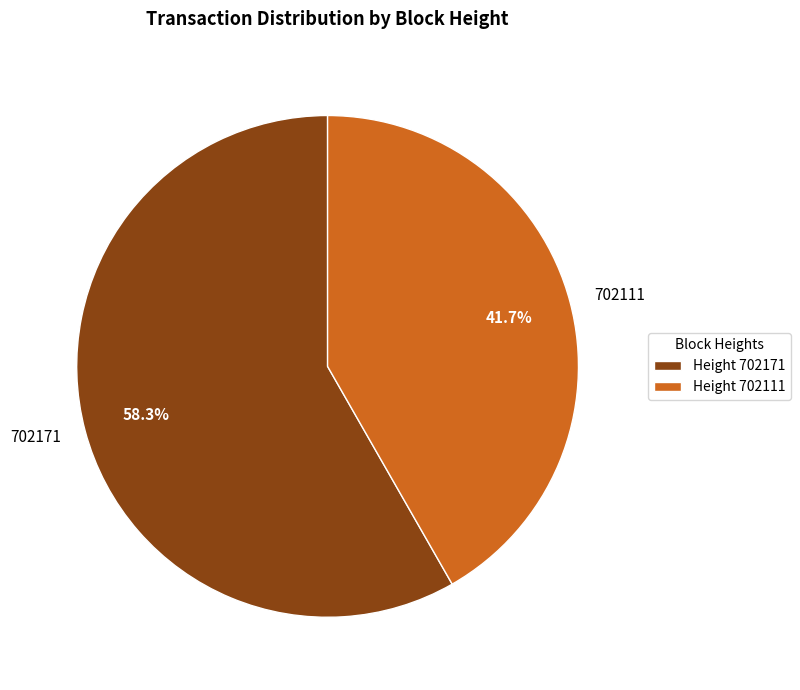

Is it true that 702111 is 42% of the pie?

True